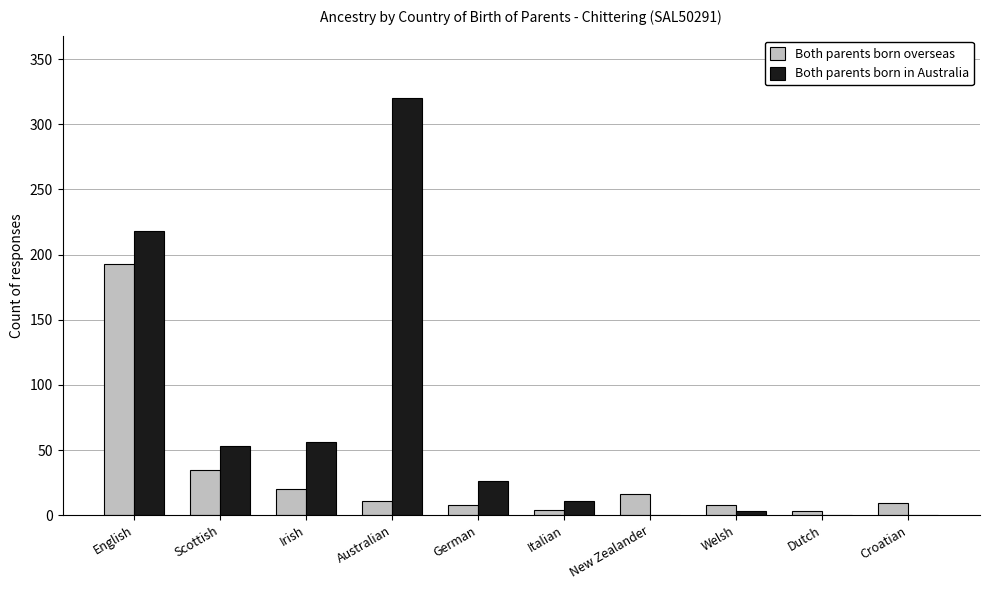

Which series has the largest range (max minus min)?

Both parents born in Australia